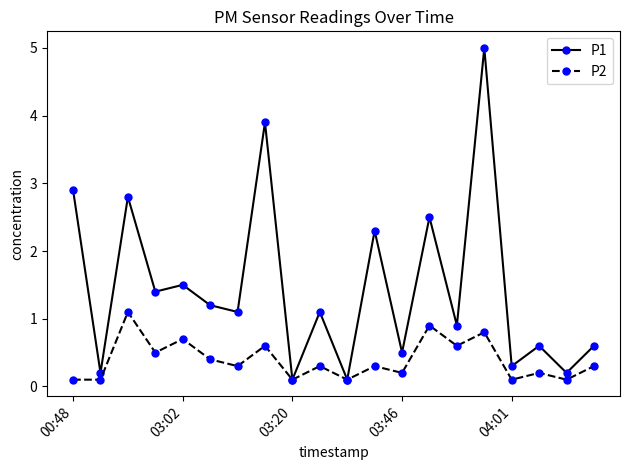

How many lines are shown in the chart?

2